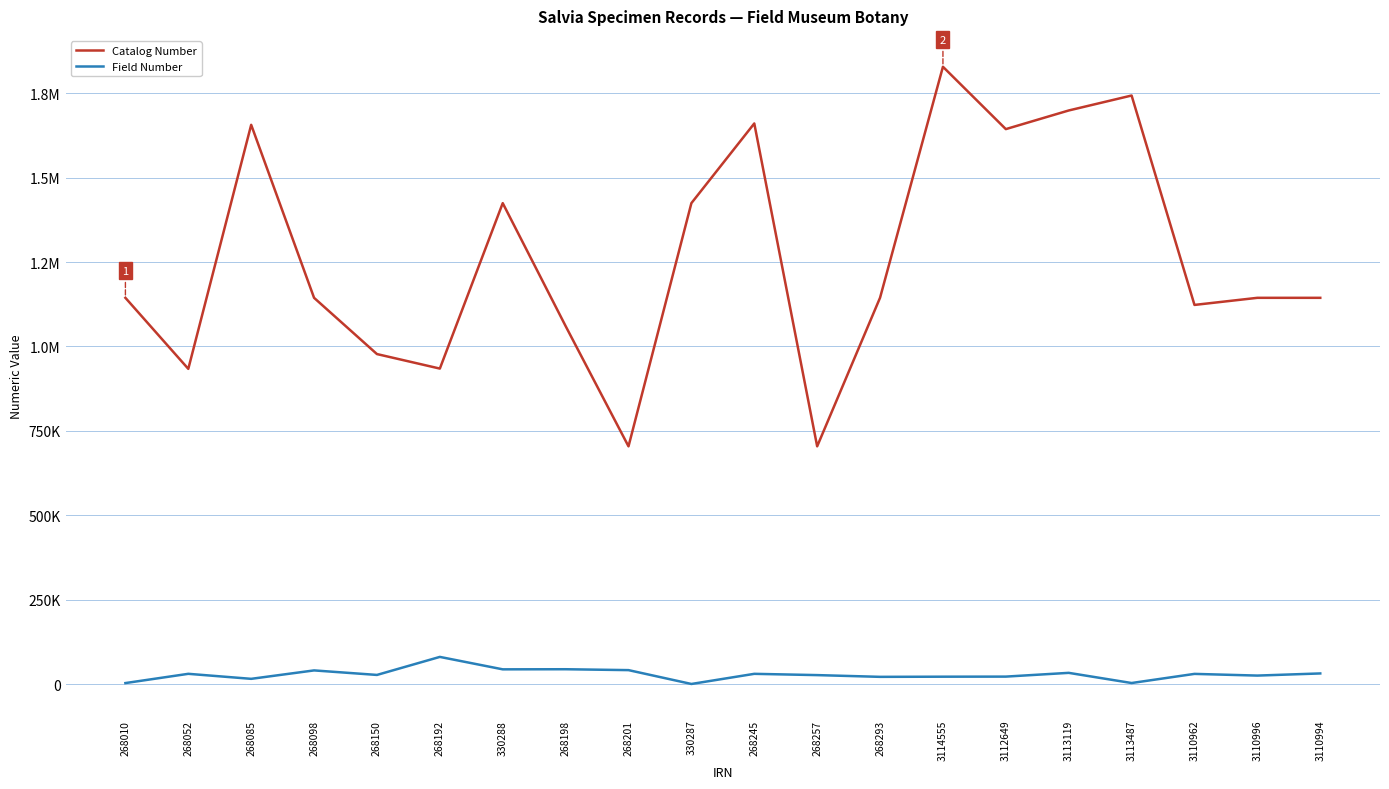

What are all the series names shown in the legend?

Catalog Number, Field Number